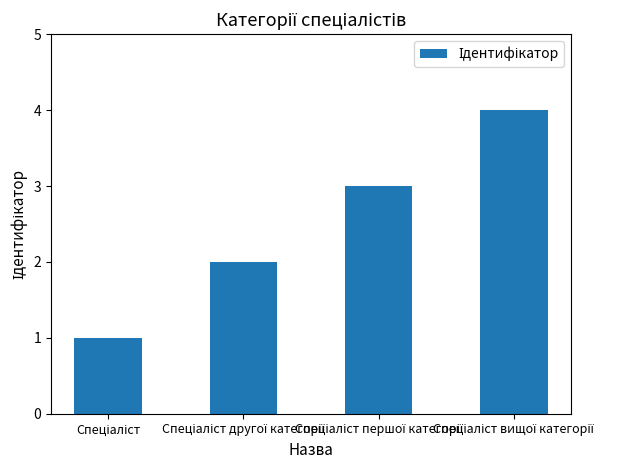

What is the sum of all values?

10